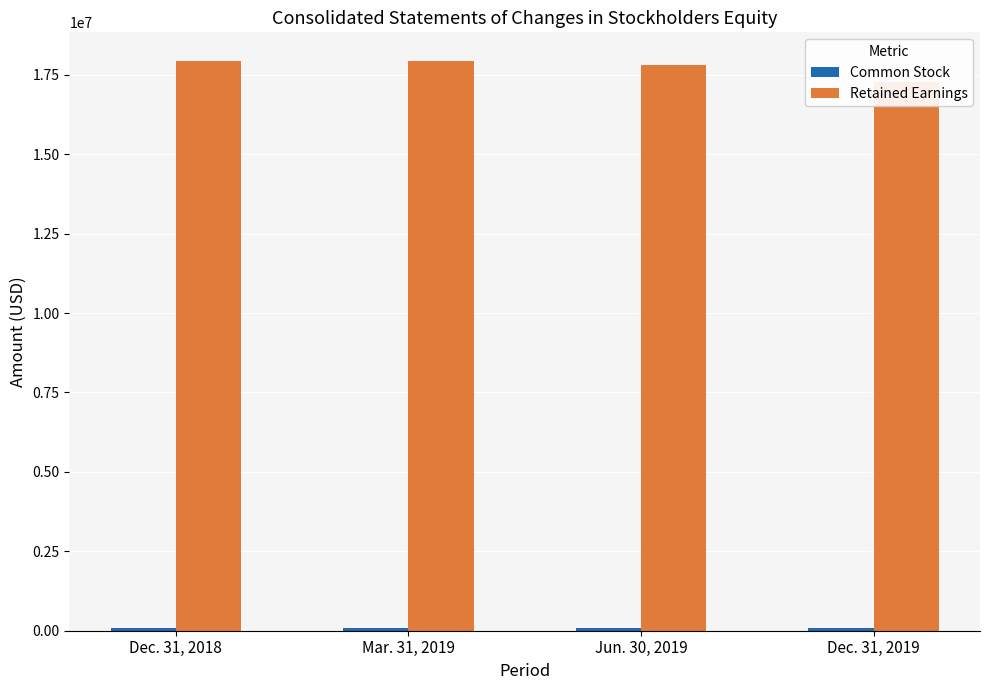

Between Jun. 30, 2019 and Dec. 31, 2019, which is larger?

Jun. 30, 2019